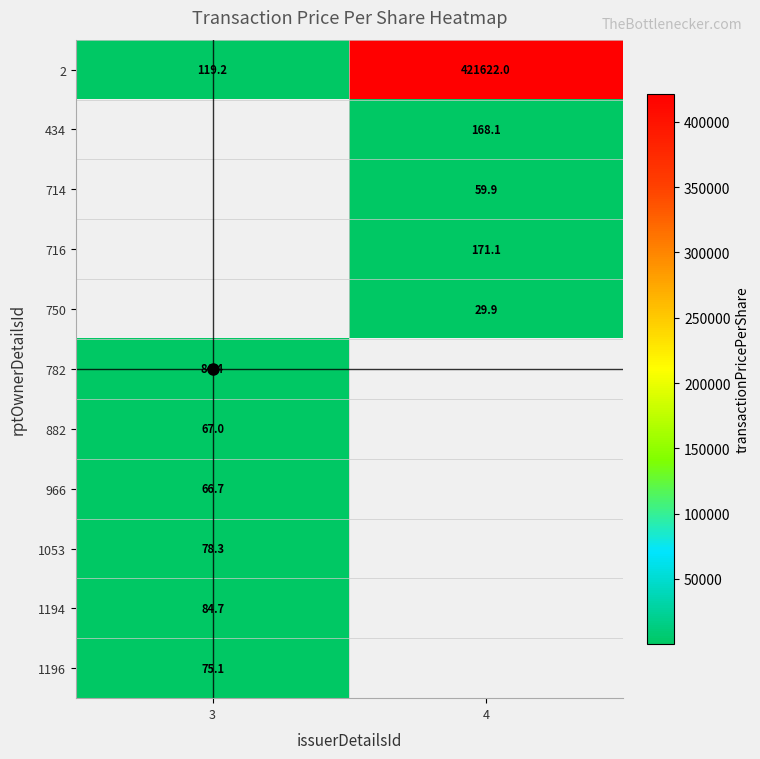

At how many categories does at least one series exceed 76163?

1